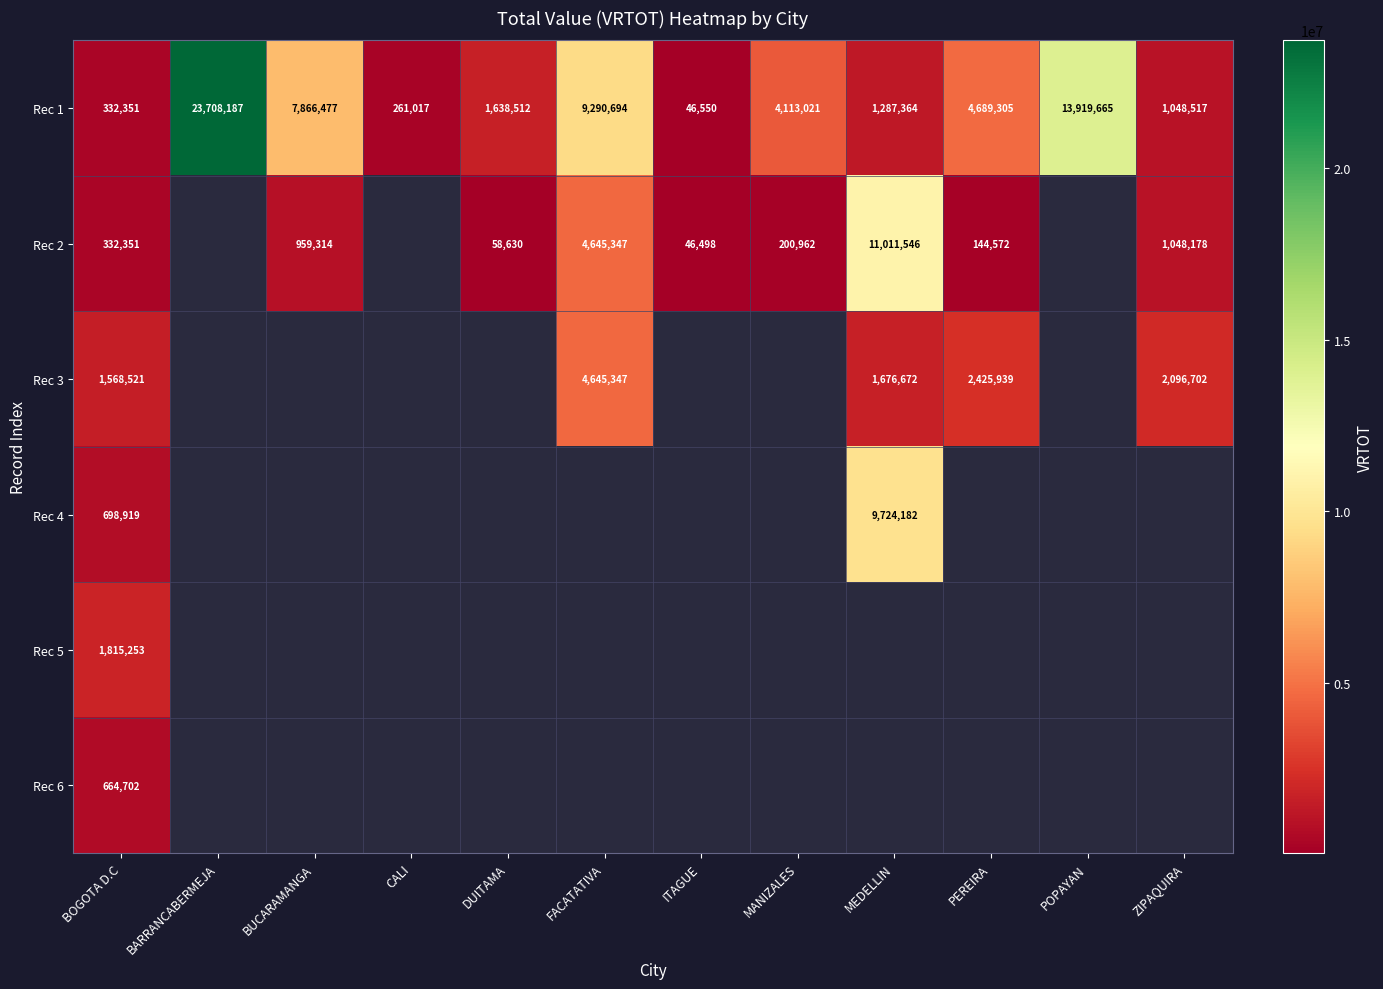

At which category is the sum across all series the highest?

BOGOTA D.C